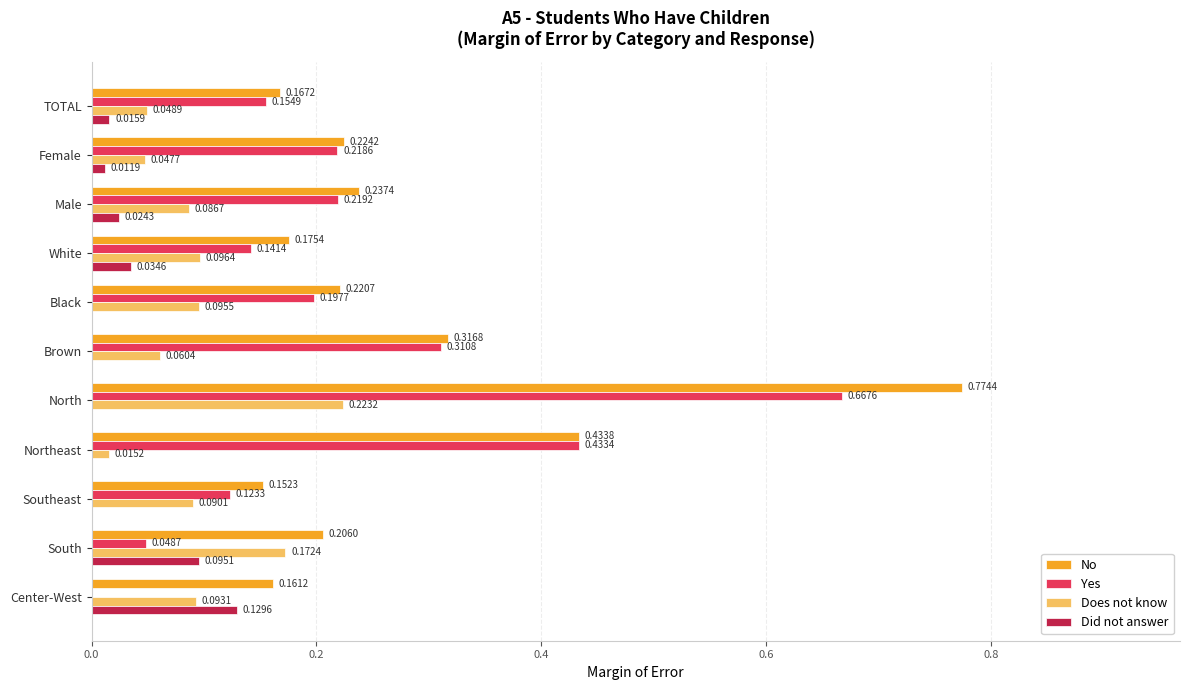

At which label does Does not know reach its peak?

North